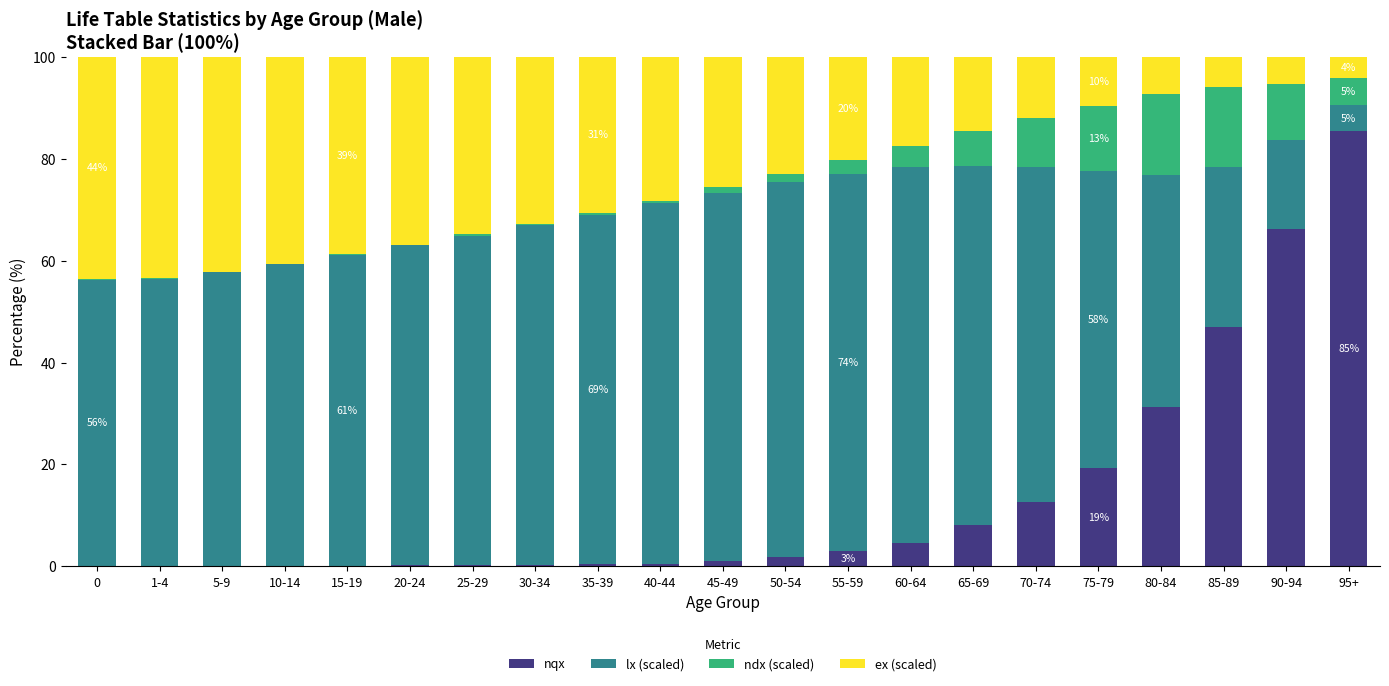

At which label is nqx closest to 42?

85-89